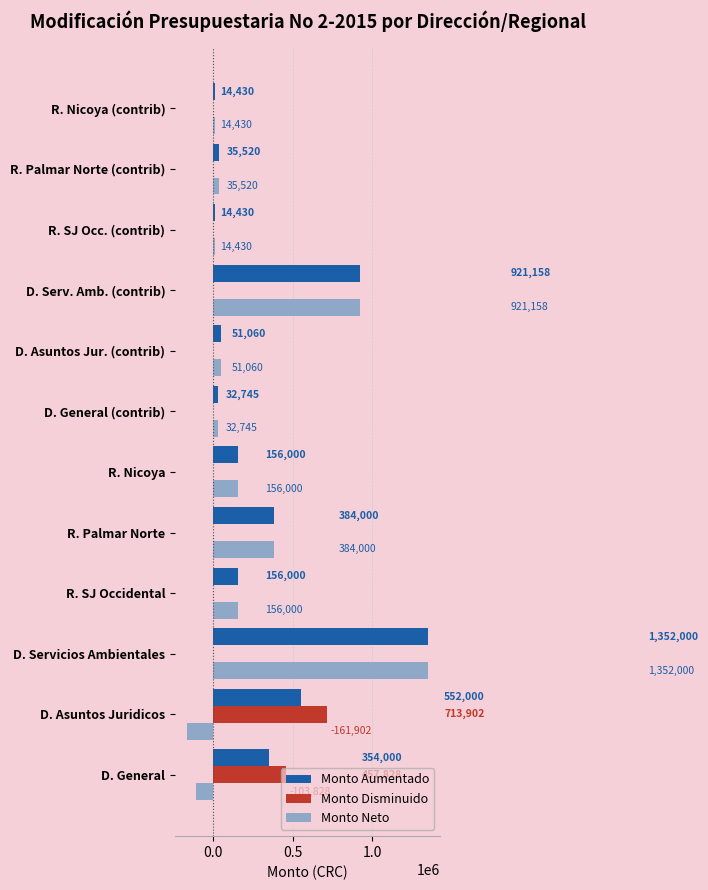

How many categories are shown in the chart?

12